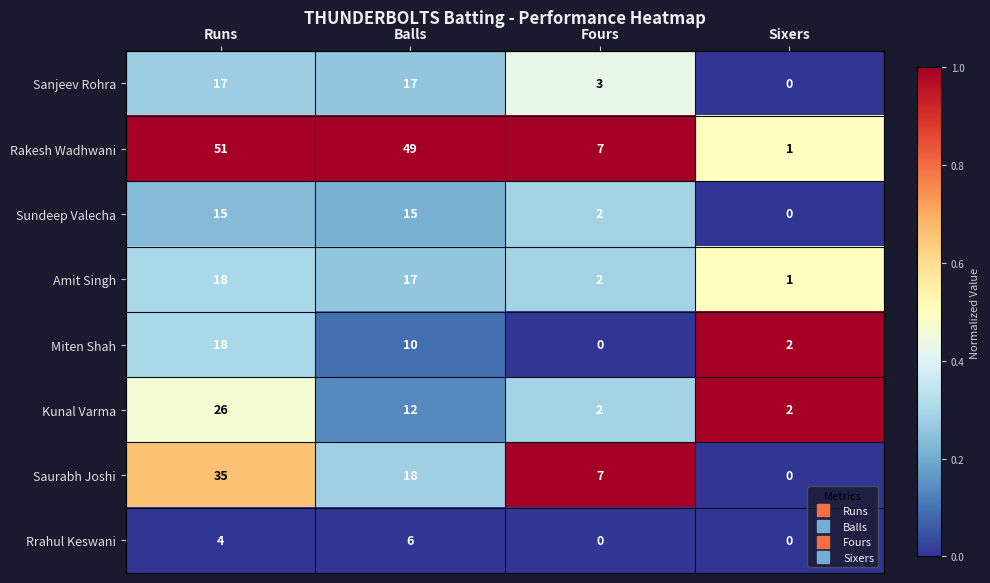

Which series has the largest total across all categories?

Rakesh Wadhwani